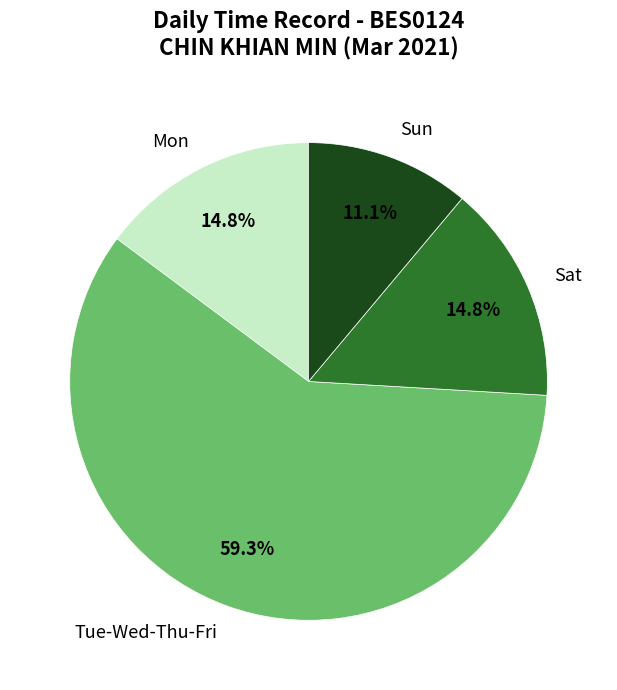

How much of the chart is everything except Mon?

85.2%